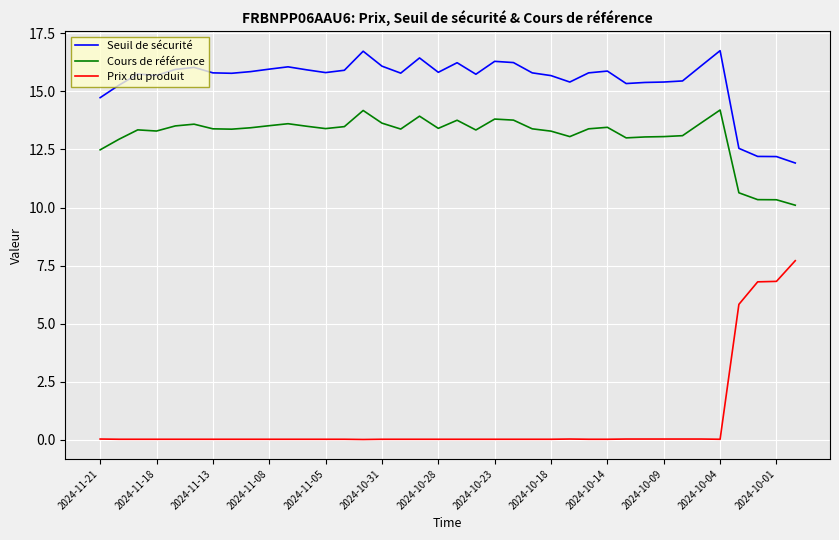

What is the highest value of the Prix du produit series?

7.7